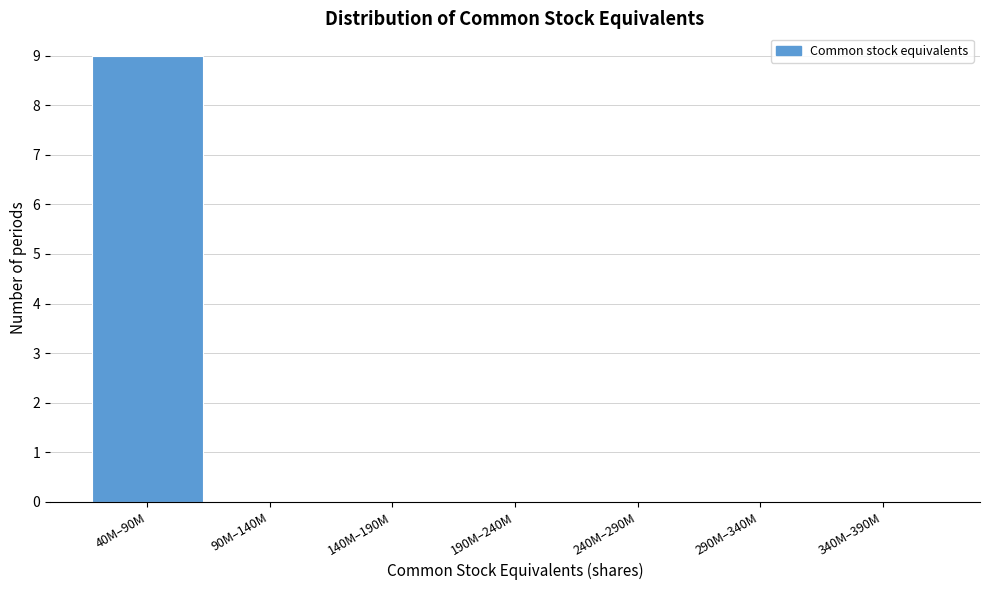

Reading right to left, transcribe all the data shown in this chart.

340M–390M=0	290M–340M=0	240M–290M=0	190M–240M=0	140M–190M=0	90M–140M=0	40M–90M=9